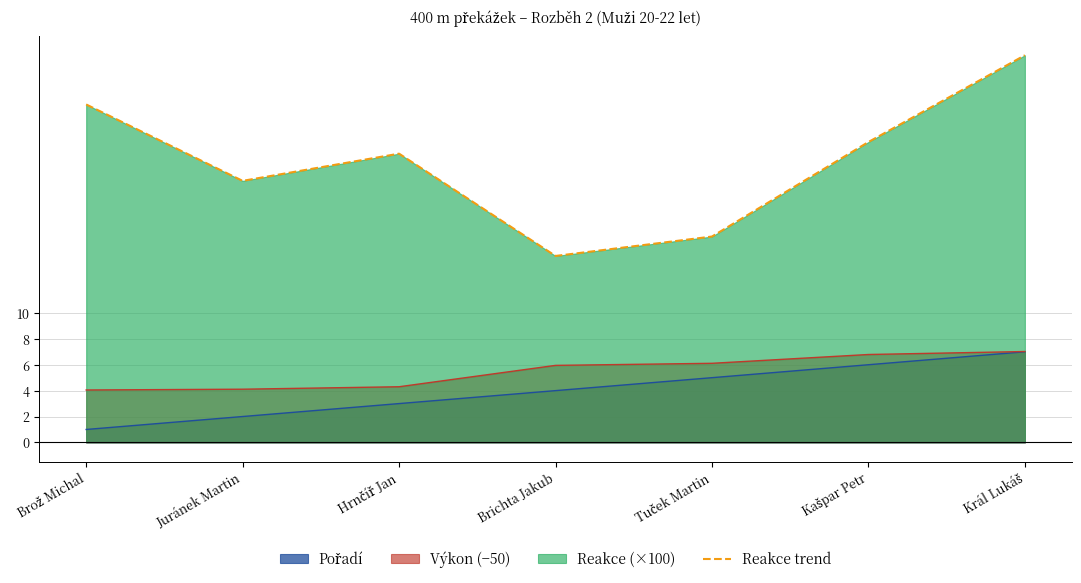

How many distinct data groups are displayed?

3